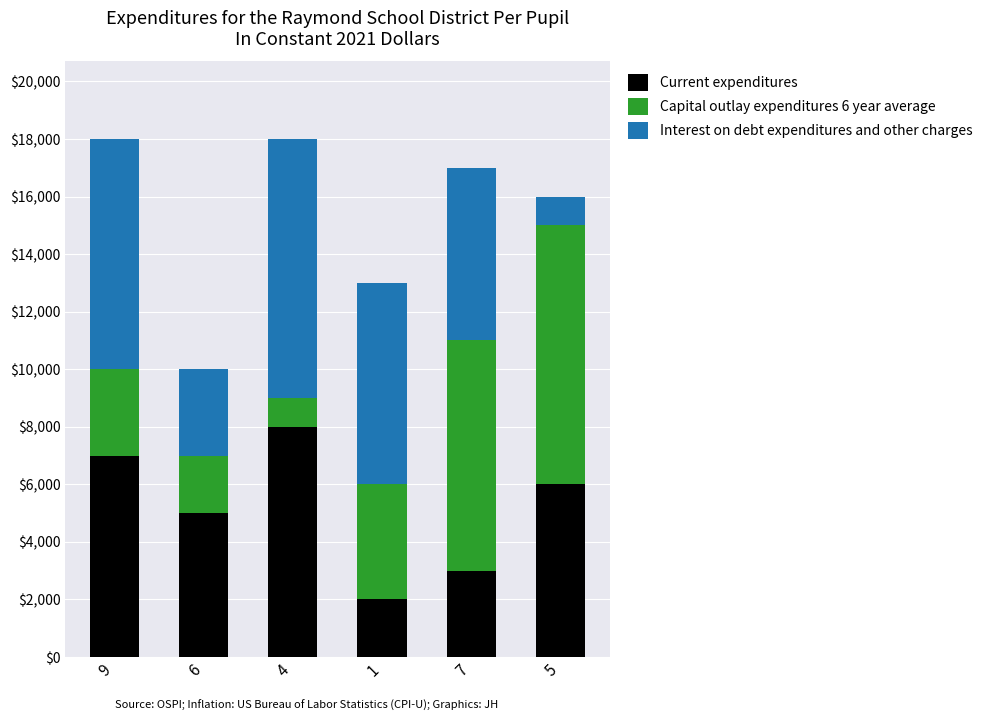

The value of Current expenditures at 6 is 8358. True or false?

False